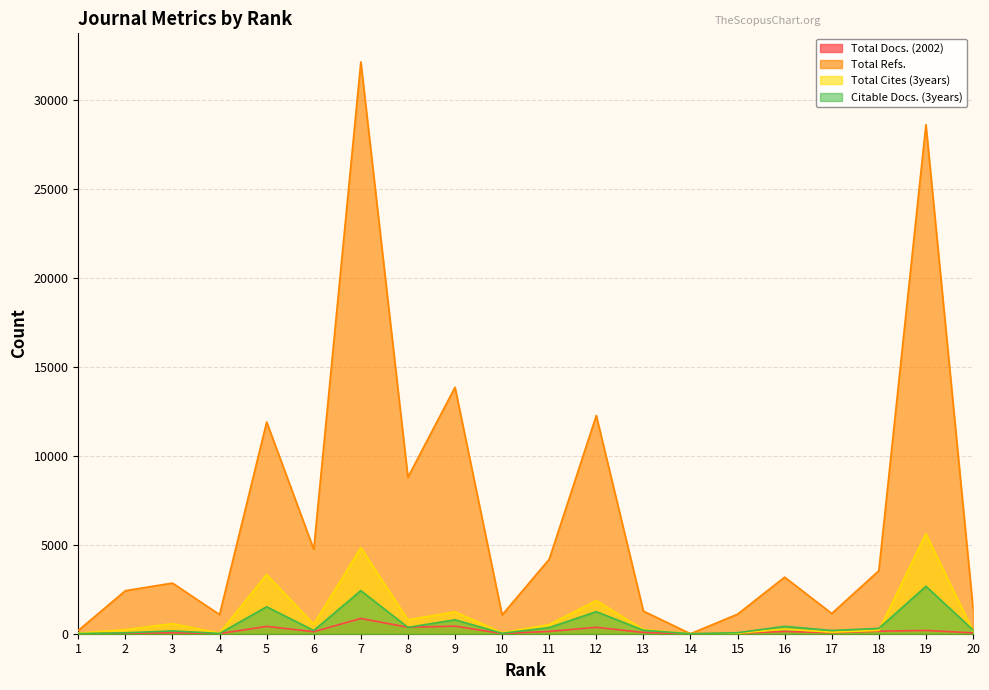

At which label does Total Refs. reach its minimum?

14